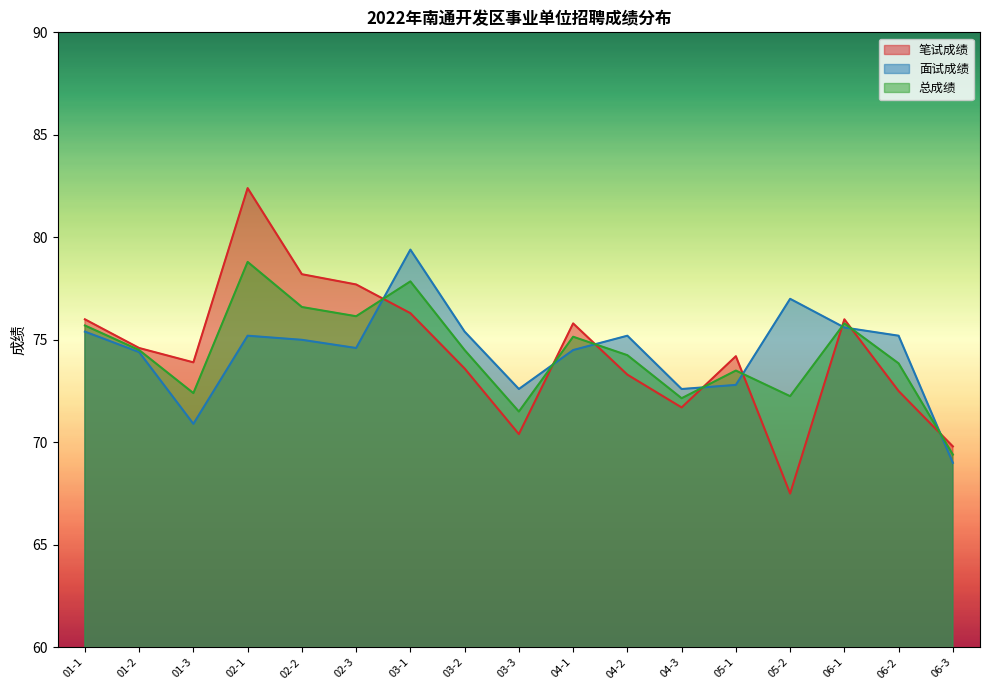

At 05-2, list the series in order from largest to smallest.

面试成绩, 总成绩, 笔试成绩